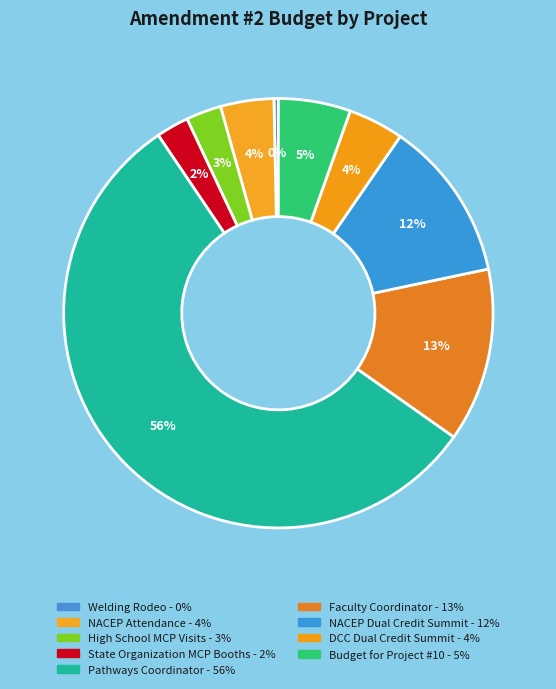

How many slices are in this pie chart?

9